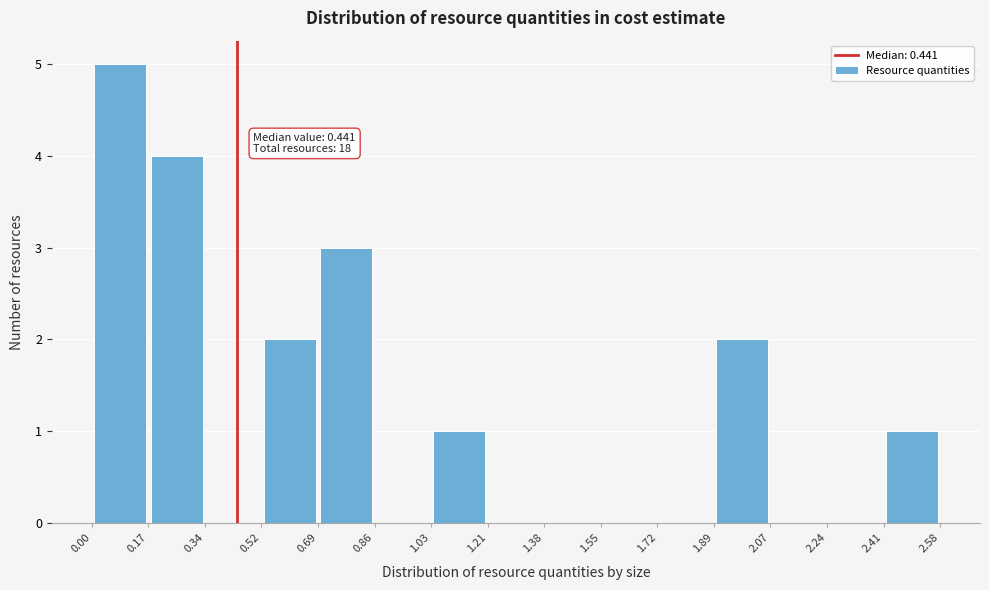

Which range on the x-axis has the tallest bar?

0.00 to 0.17